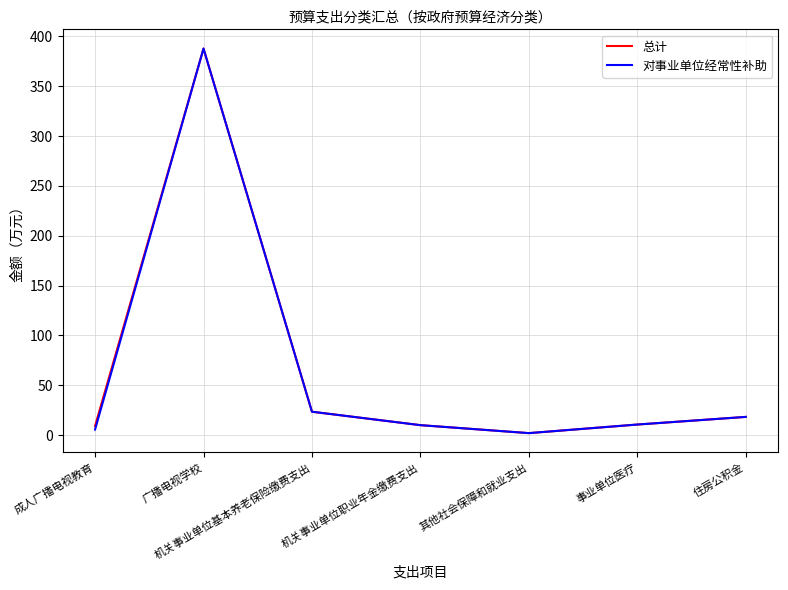

At which category does 对事业单位经常性补助 reach its first local valley?

其他社会保障和就业支出